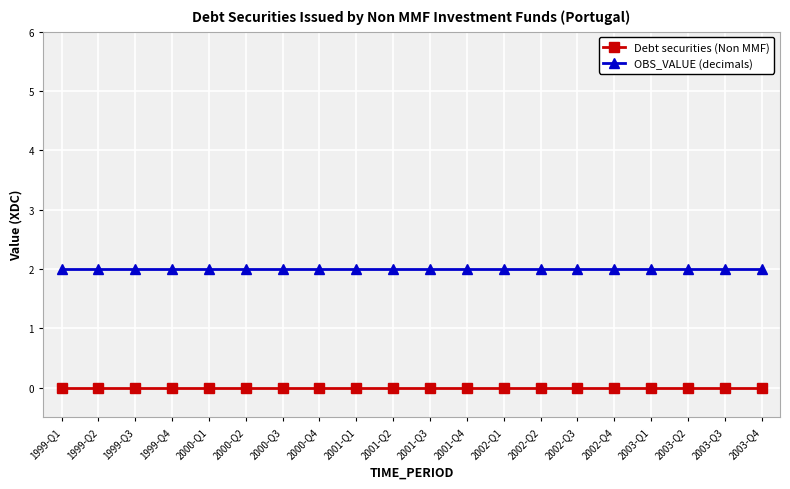

Rank the series by their maximum value, from lowest to highest.

Debt securities (Non MMF), OBS_VALUE (decimals)